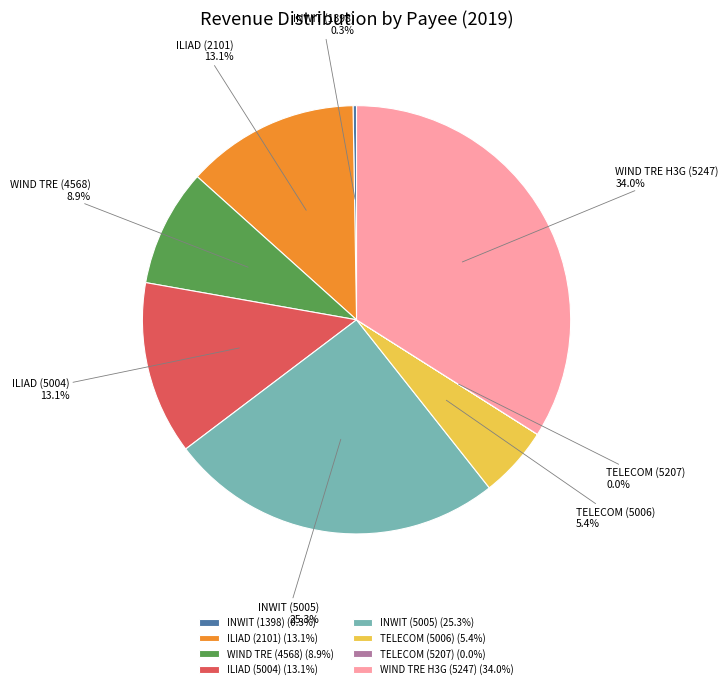

Approximately how many times larger is the value at ILIAD (2101) compared to WIND TRE H3G (5247)?

0.4